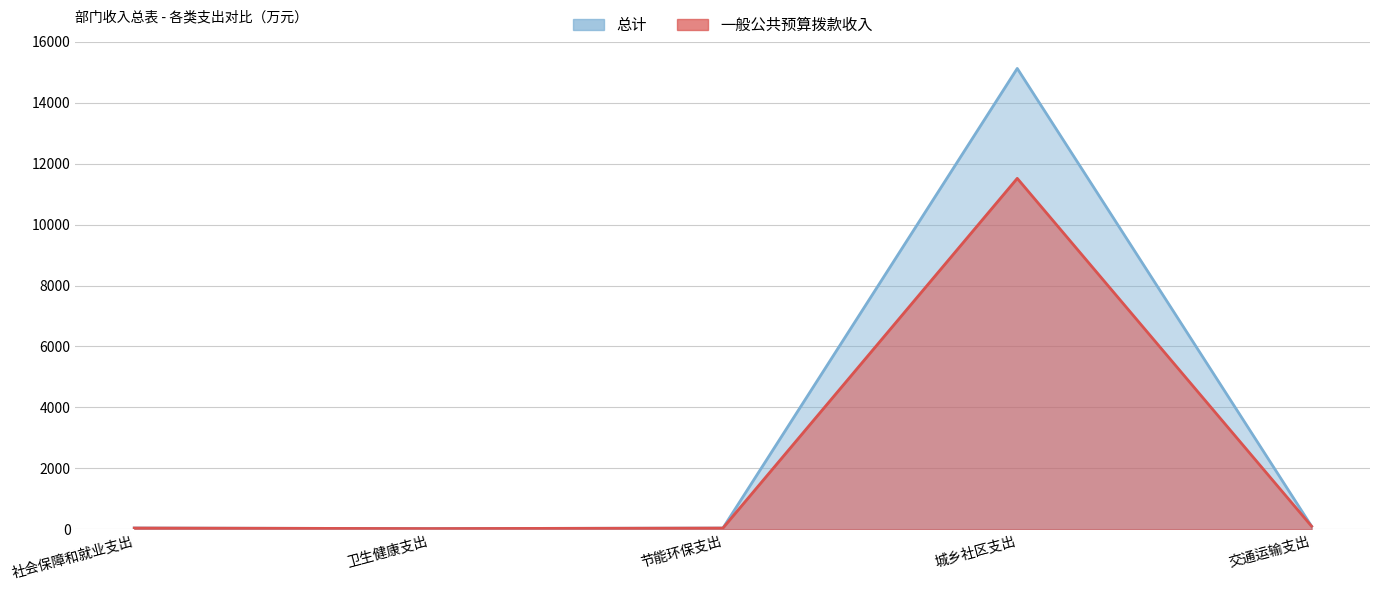

Which series has the widest spread of values?

总计